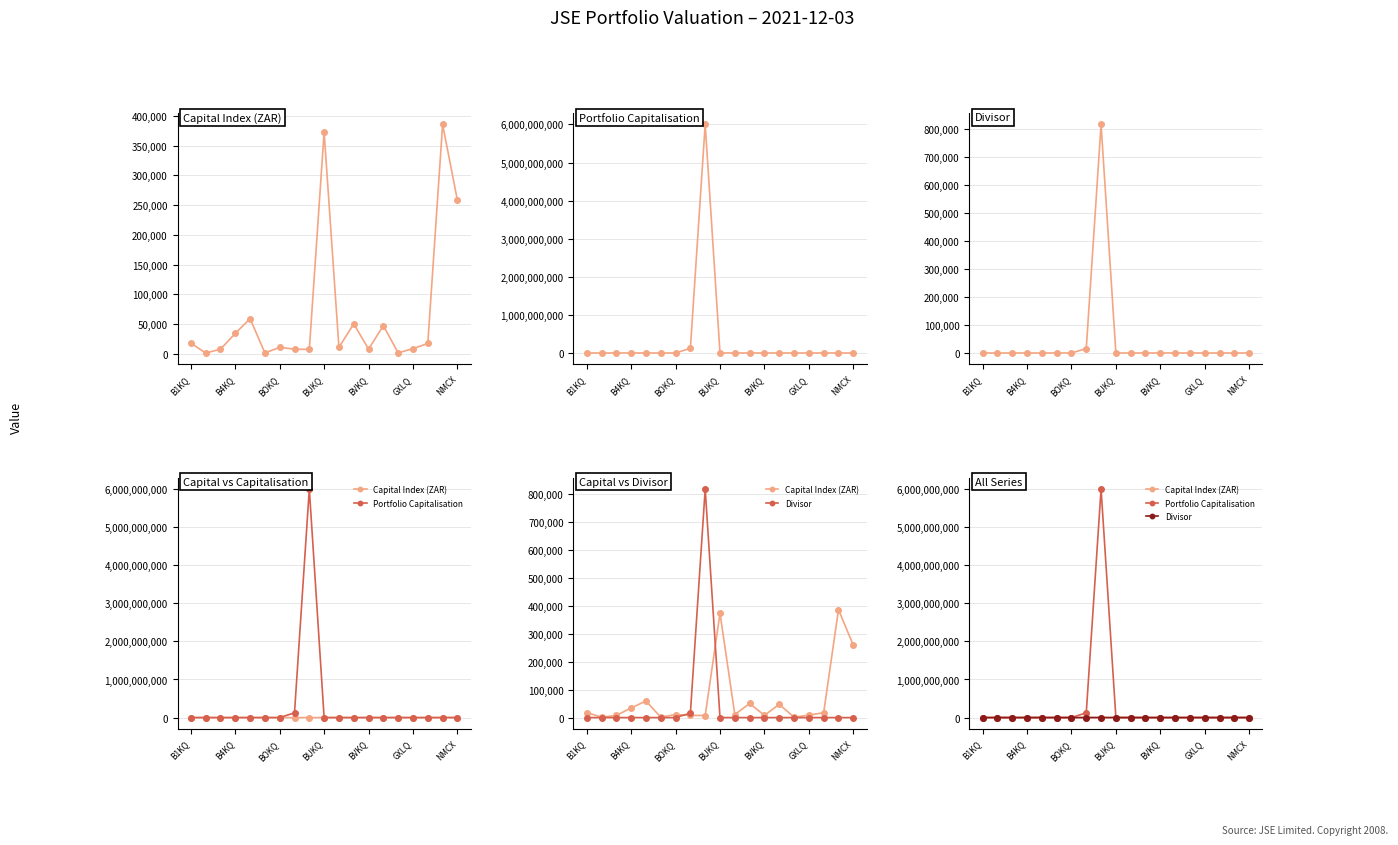

Read the Capital Index (ZAR) value at 7.

7854.3